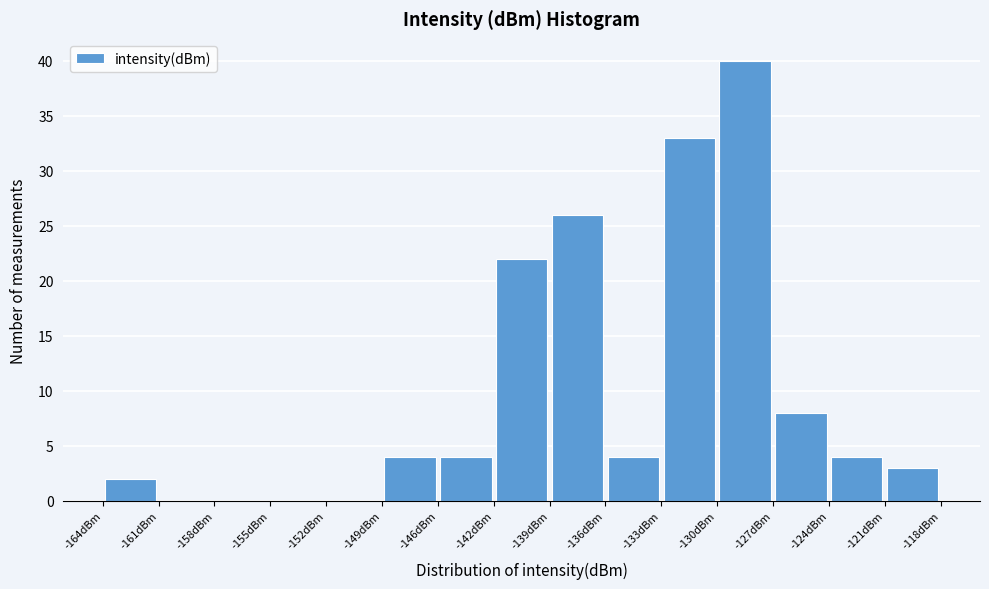

Reading left to right, list every bar in this chart as the range it spans on the x-axis followed by its height. Neither the bar edges nor the heights are printed on the chart, so give them approximately, as read against the axes.

-164.0 to -161.0: 2
-161.0 to -158.0: 0
-158.0 to -154.5: 0
-154.5 to -151.5: 0
-151.5 to -148.5: 0
-148.5 to -145.5: 4
-145.5 to -142.5: 4
-142.5 to -139.5: 22
-139.5 to -136.5: 26
-136.5 to -133.5: 4
-133.5 to -130.0: 33
-130.0 to -127.0: 40
-127.0 to -124.0: 8
-124.0 to -121.0: 4
-121.0 to -118.0: 3